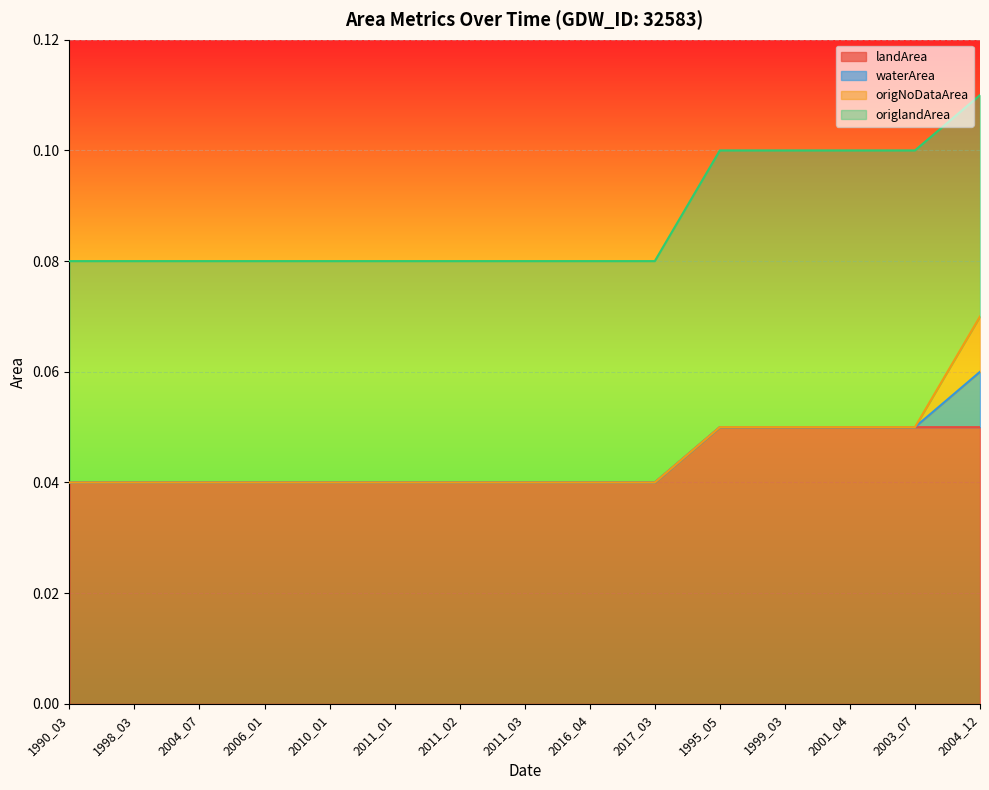

How many data points does each series have?

15